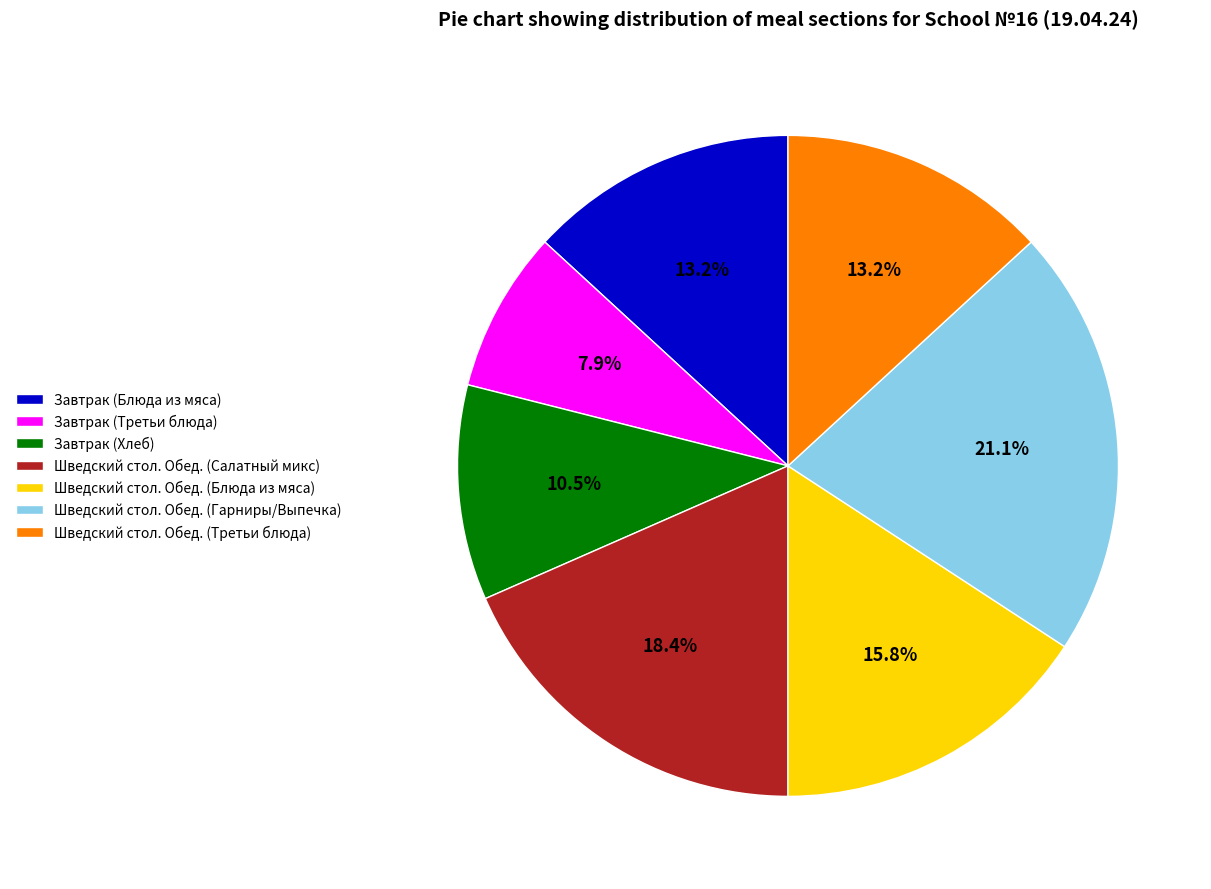

What percentage is NOT represented by Шведский стол. Обед. (Третьи блюда)?

86.8%